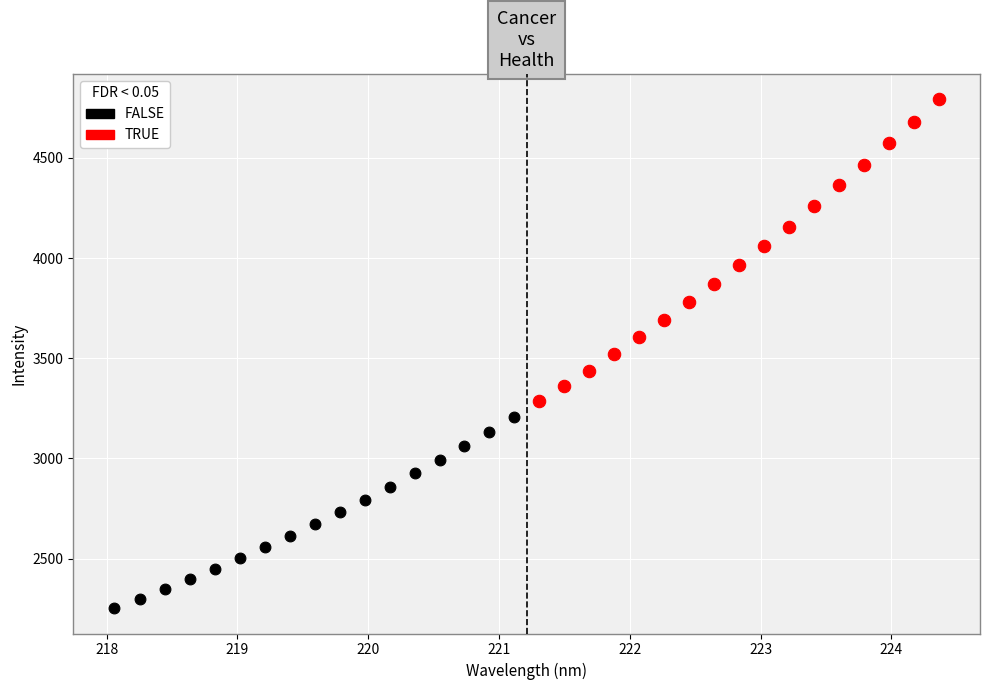

Which series reaches the minimum Y coordinate?

FALSE